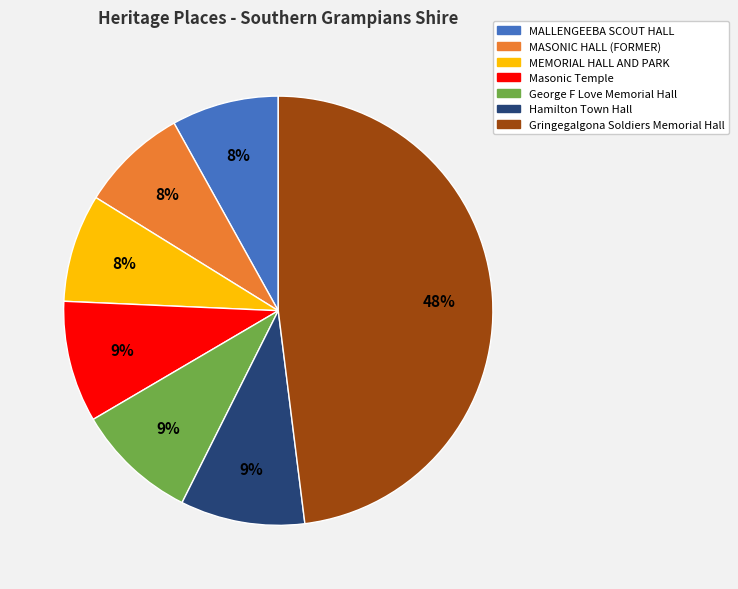

What is the ratio of the value at George F Love Memorial Hall to the value at Masonic Temple?

1.0